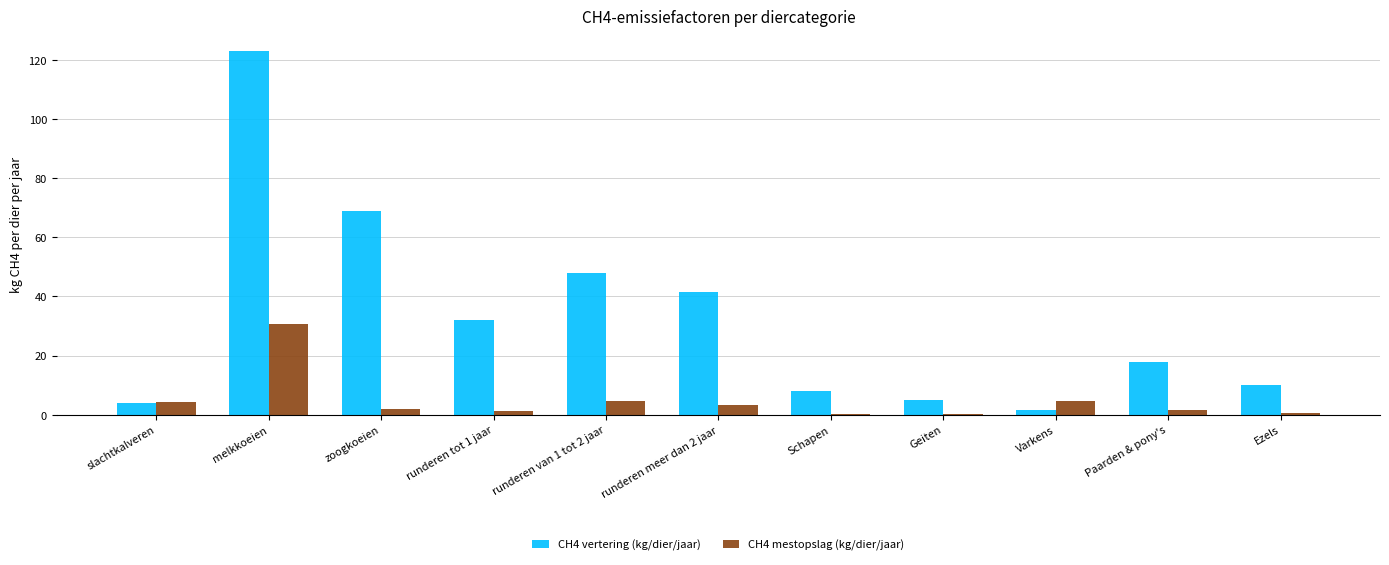

What is the highest value of the CH4 vertering (kg/dier/jaar) series?

122.8